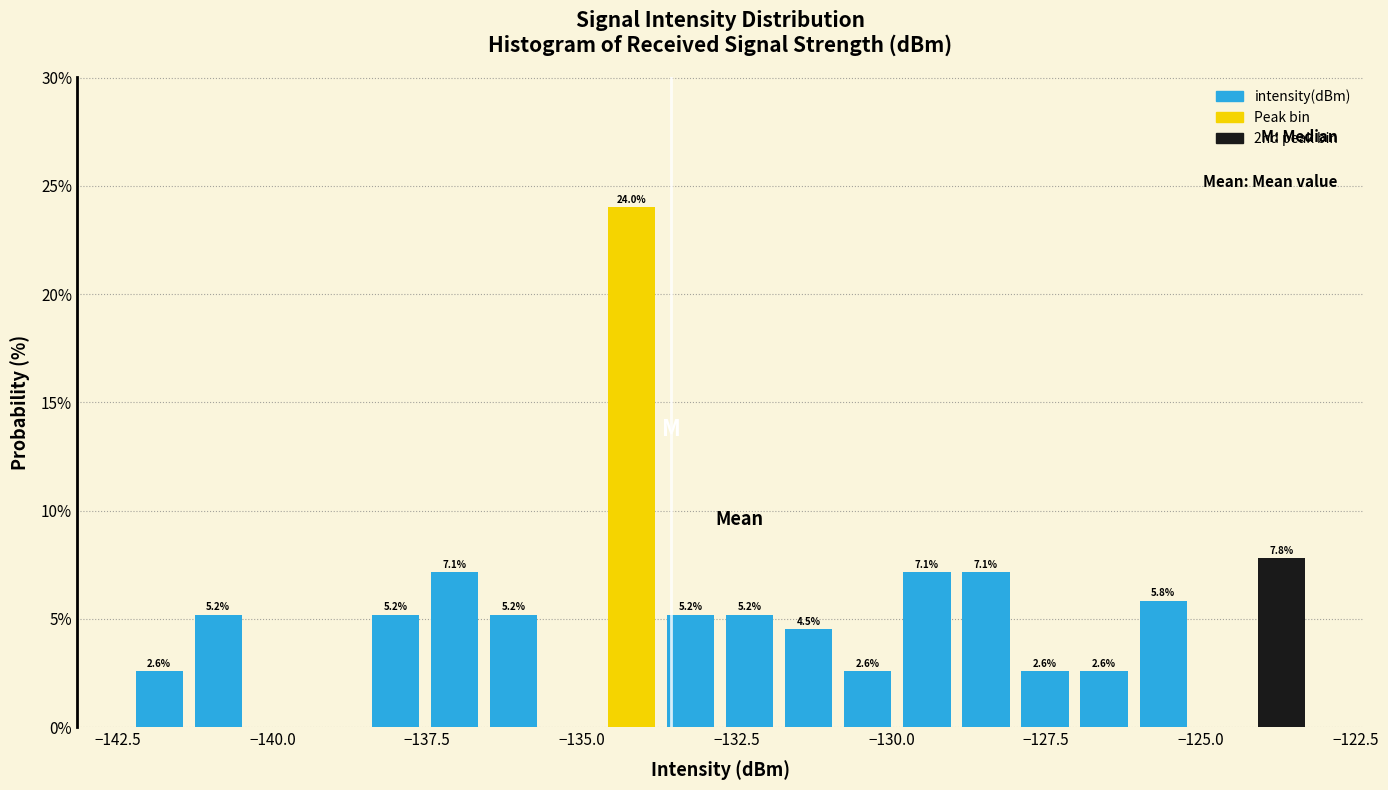

Around what value on the x-axis is the tallest bar? Give the approximate position of its centre, as read against the axis.

-134.0